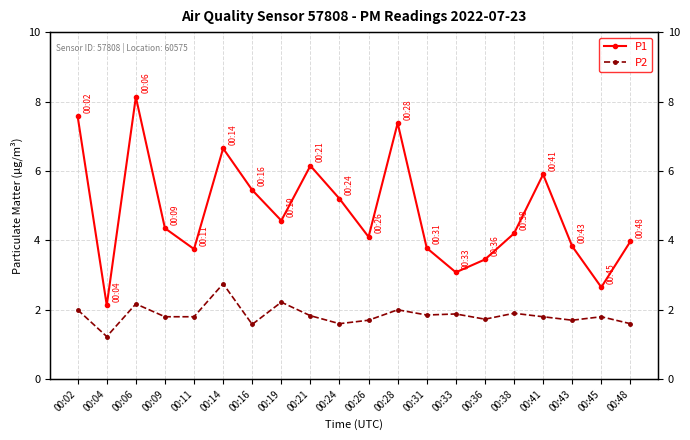

Does the chart display data point markers on the line(s)?

Yes